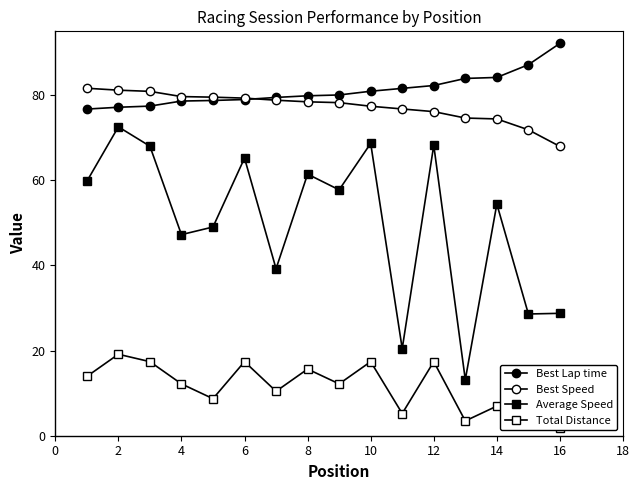

List the series in order of their peak value, lowest first.

Total Distance, Average Speed, Best Speed, Best Lap time